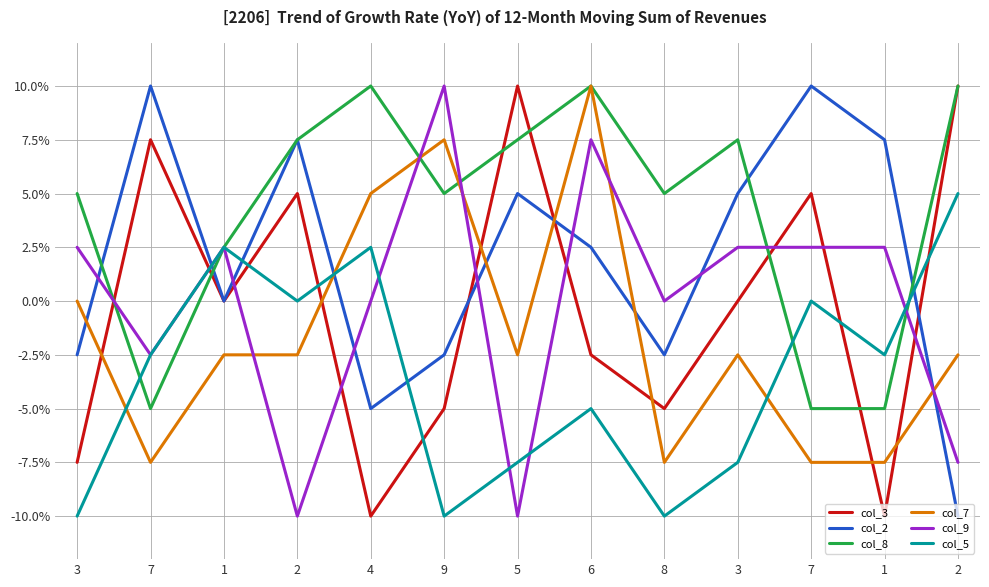

At which label does col_2 first exceed 2?

7